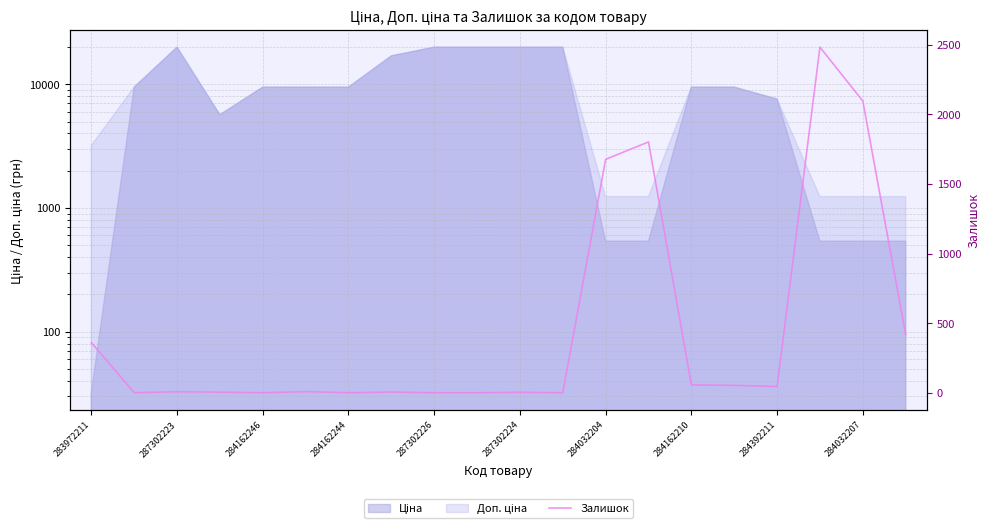

How many values are below 8?

10